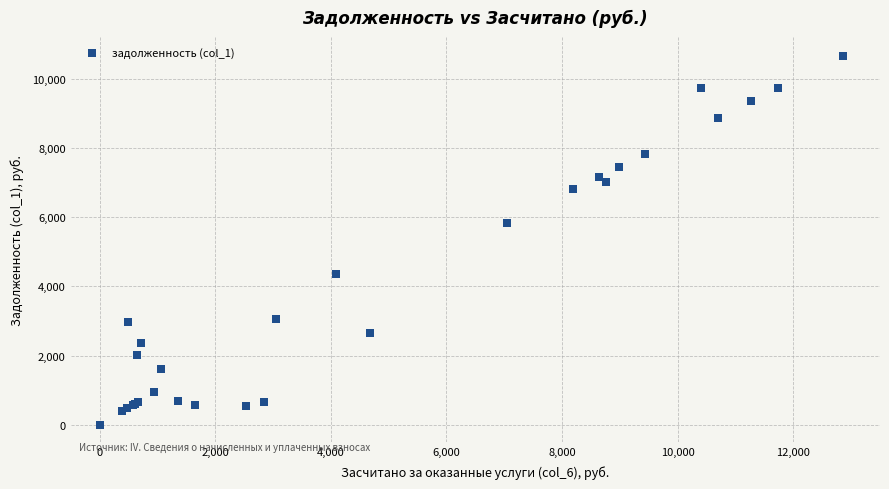

What Y value in the scatter plot is closest to 5334?

5843.1